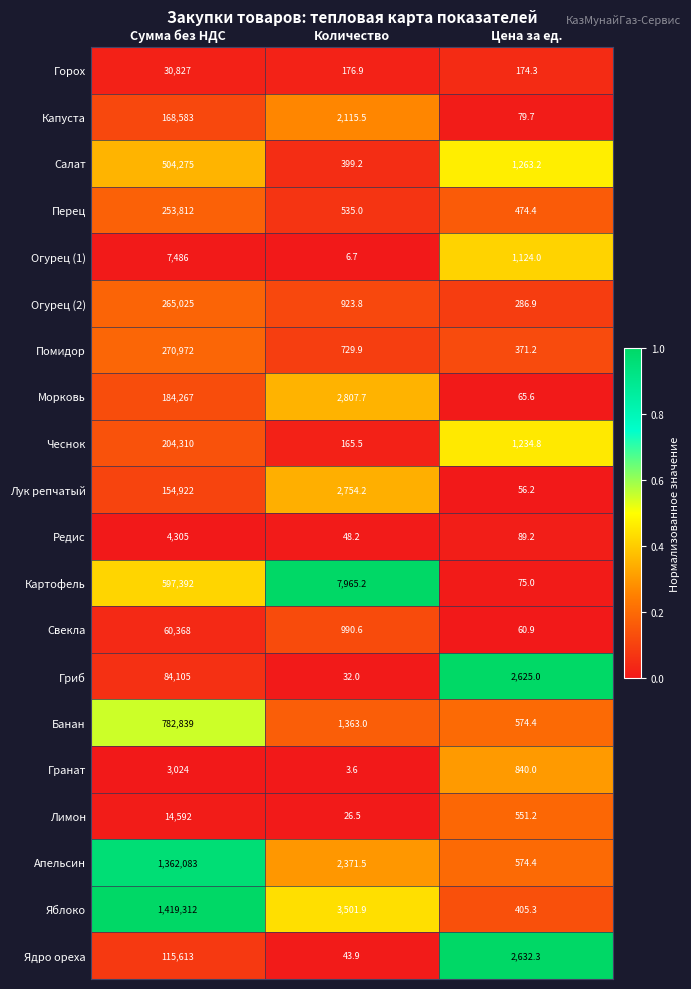

The value of Гранат at Сумма без НДС is 4983.2. True or false?

False